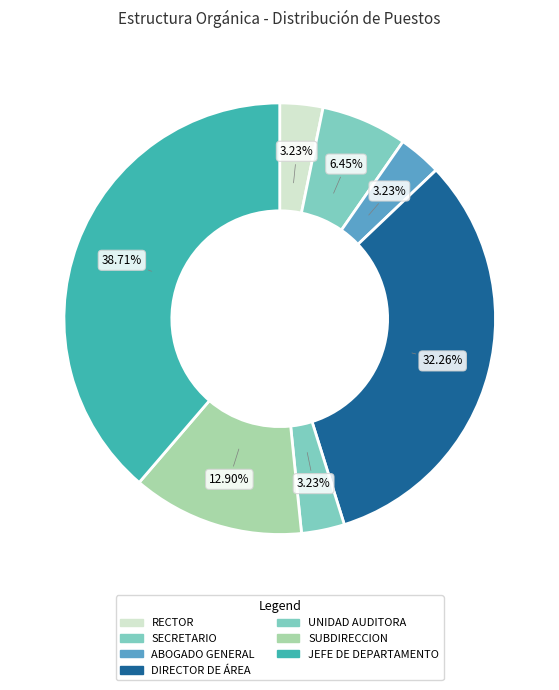

What is the largest slice in the pie chart?

JEFE DE DEPARTAMENTO